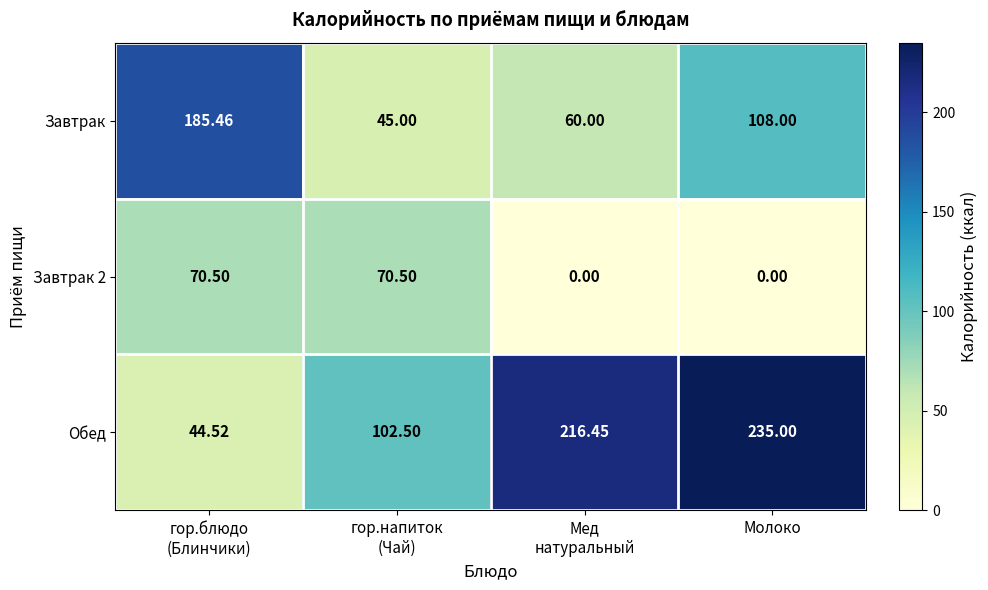

How many distinct data groups are displayed?

3